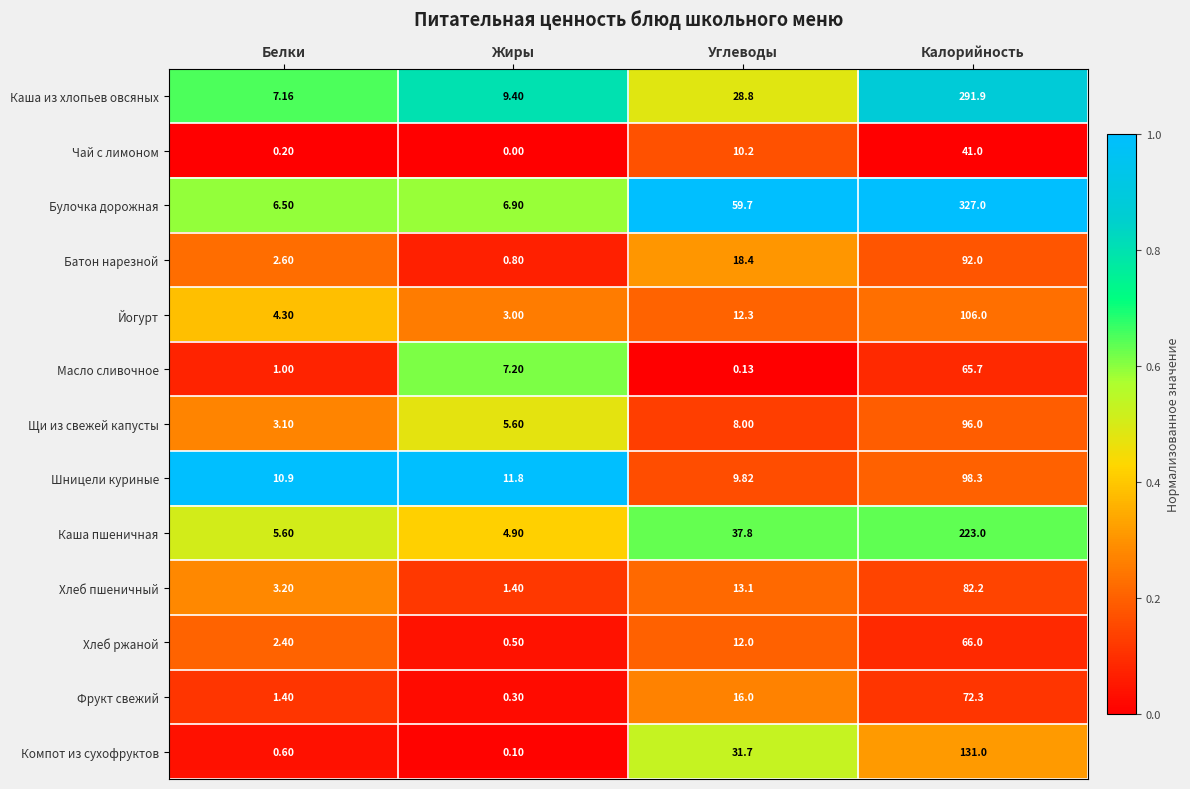

At which label does Компот из сухофруктов reach its minimum?

Жиры